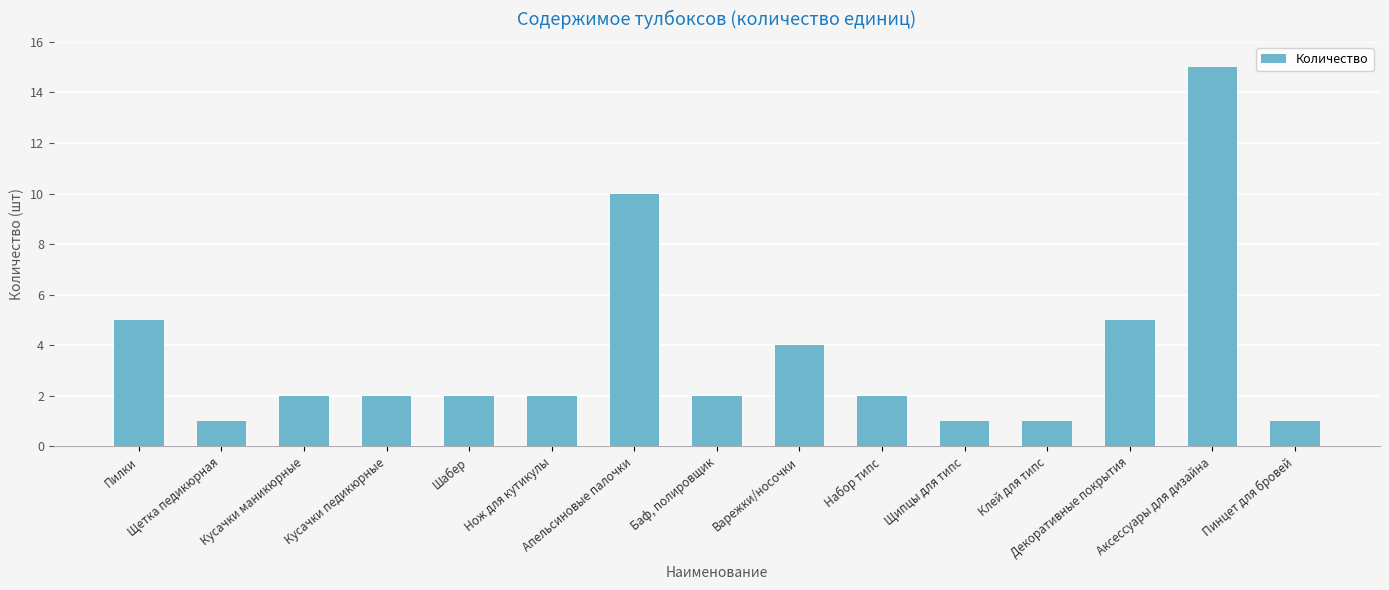

Reading left to right, transcribe all the data shown in this chart.

Пилки=5	Щетка педикюрная=1	Кусачки маникюрные=2	Кусачки педикюрные=2	Шабер=2	Нож для кутикулы=2	Апельсиновые палочки=10	Баф, полировщик=2	Варежки/носочки=4	Набор типс=2	Щипцы для типс=1	Клей для типс=1	Декоративные покрытия=5	Аксессуары для дизайна=15	Пинцет для бровей=1